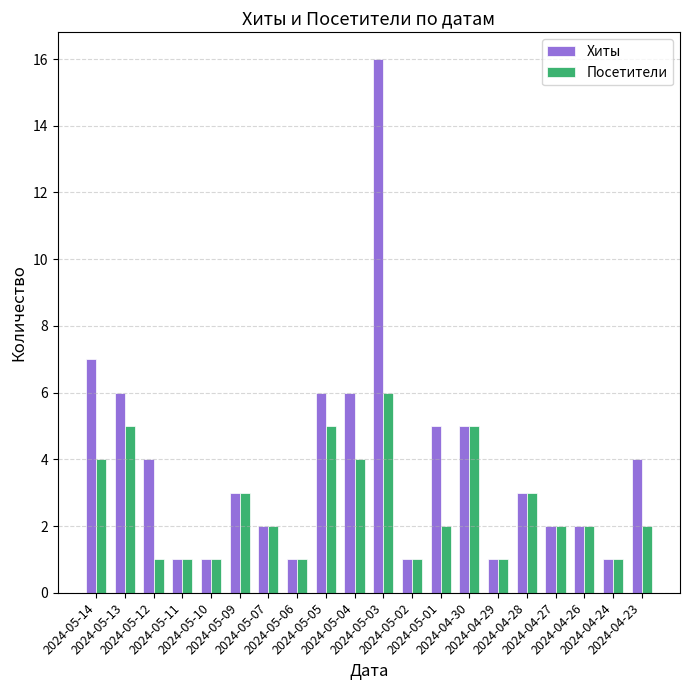

How many categories are shown in the chart?

20